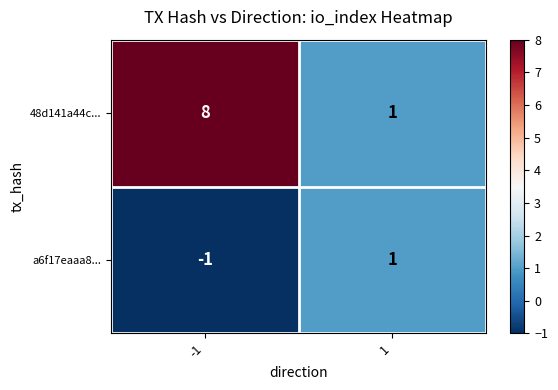

The 48d141a44c... series shows 0 at 1. True or false?

False